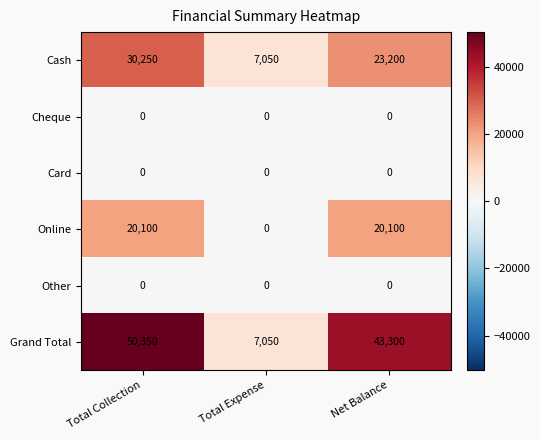

Reading left to right, transcribe all the data shown in this chart.

Cash: Total Collection=30250	Total Expense=7050	Net Balance=23200
Cheque: Total Collection=0	Total Expense=0	Net Balance=0
Card: Total Collection=0	Total Expense=0	Net Balance=0
Online: Total Collection=20100	Total Expense=0	Net Balance=20100
Other: Total Collection=0	Total Expense=0	Net Balance=0
Grand Total: Total Collection=50350	Total Expense=7050	Net Balance=43300